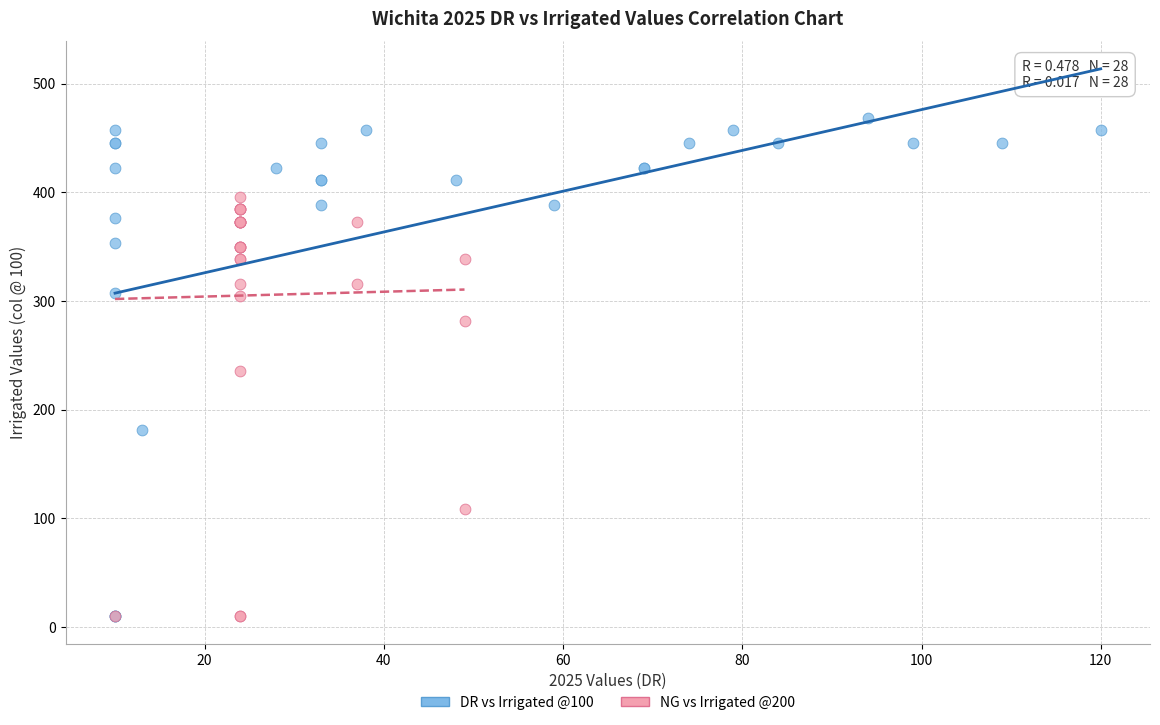

Which series reaches the maximum Y coordinate?

DR vs Irrigated @100